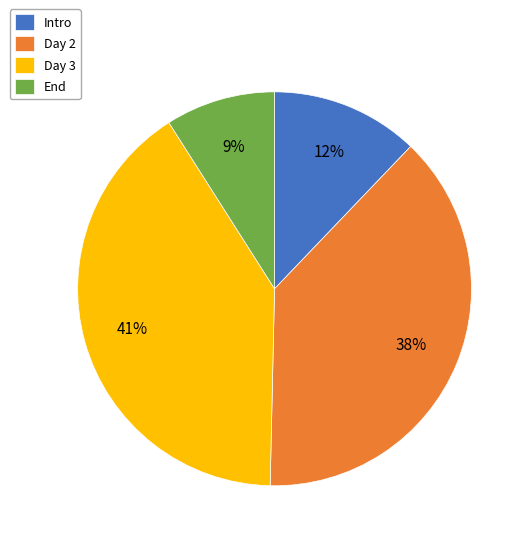

To the nearest percent, what is the difference between the largest and smallest slice percentages?

32%